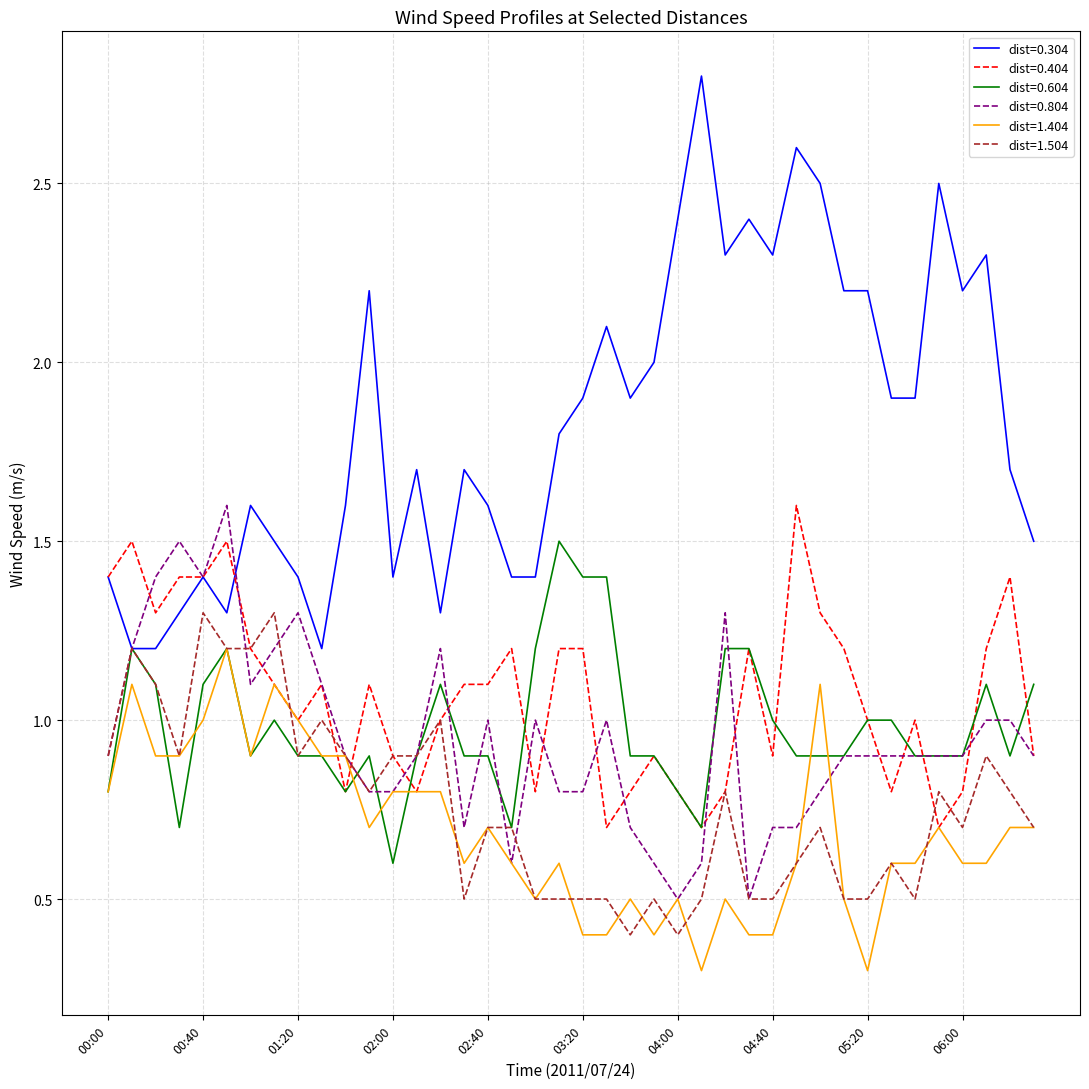

What is the minimum value for dist=1.404?

0.3